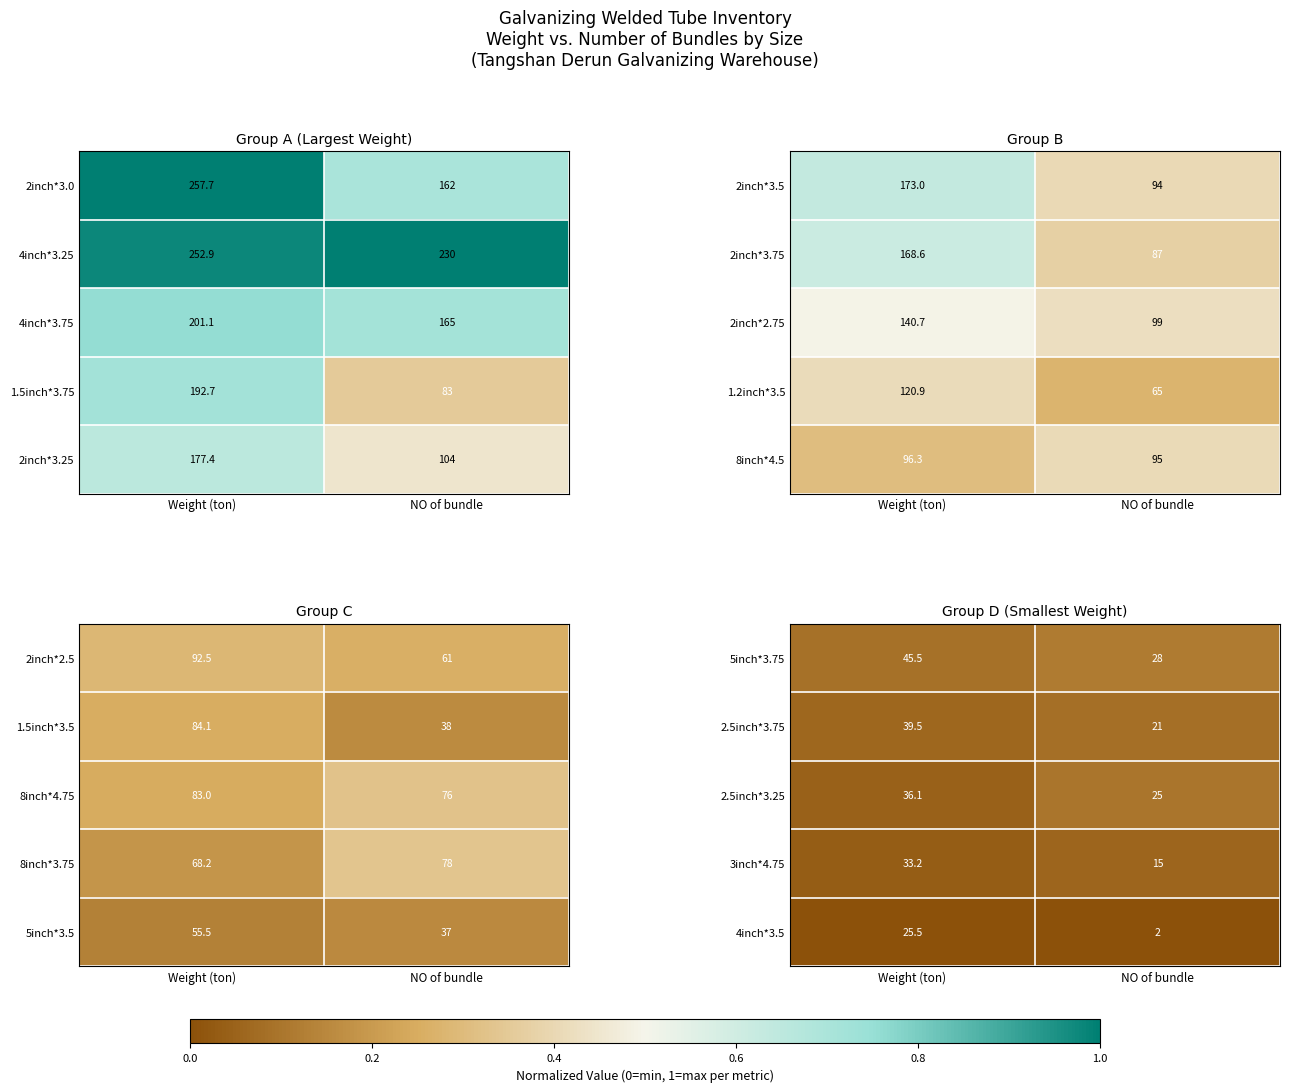

Count the number of categories in the chart.

2